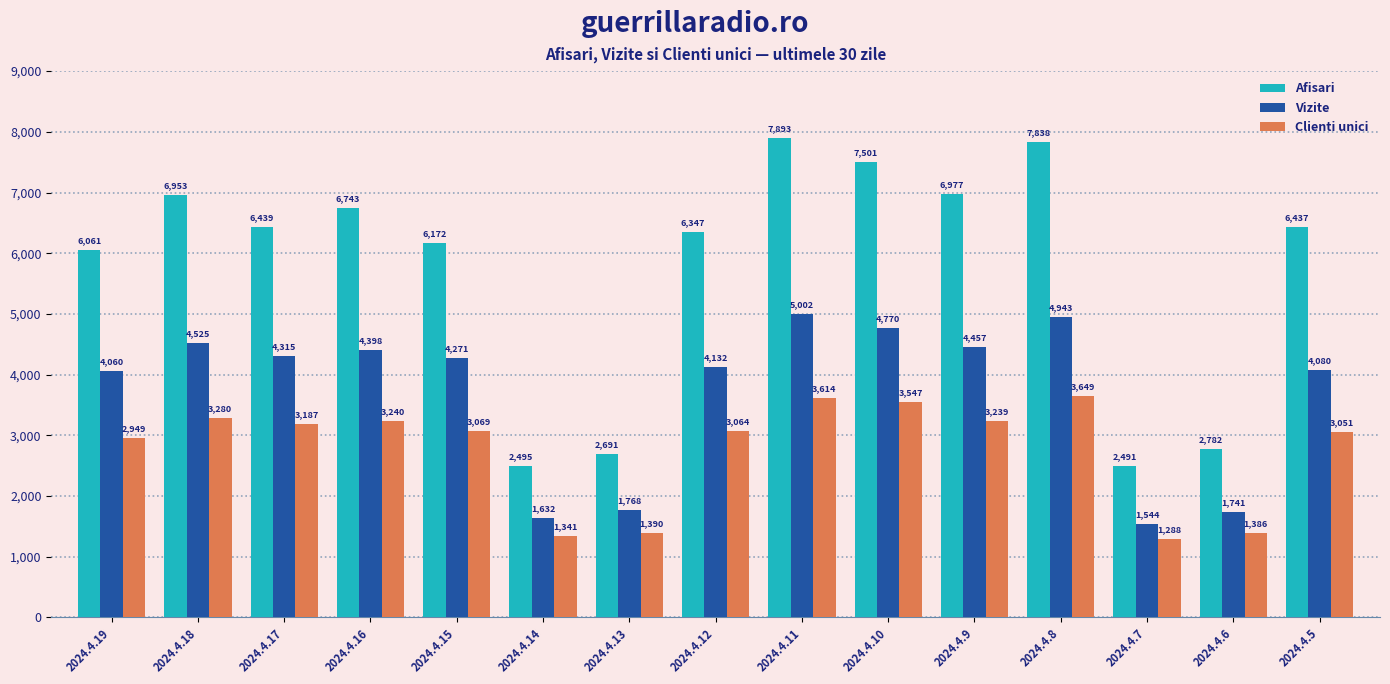

What is the value of the Vizite bar at the 1st from the left?

4060